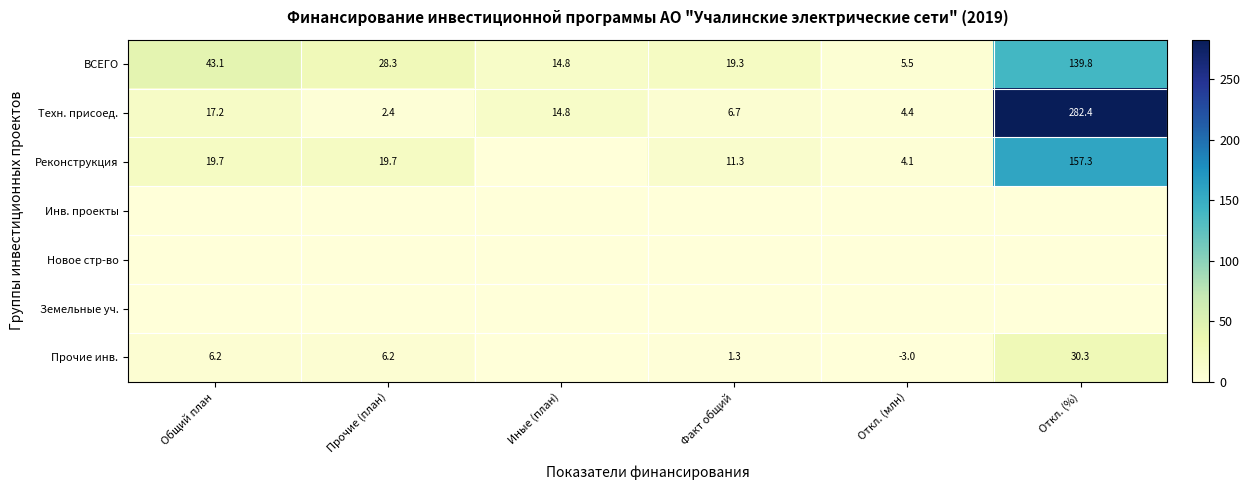

The value of Прочие инв. at Прочие (план) is 6.2. True or false?

True